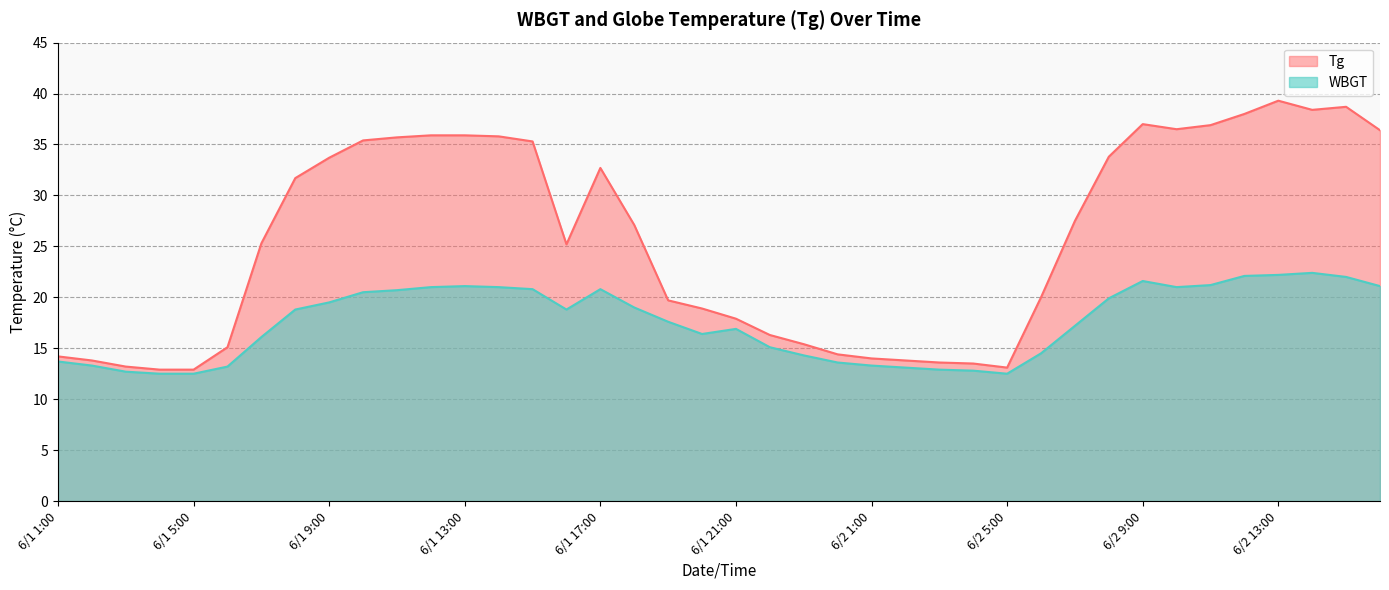

What is the label of the 13th point from the right?

6/2 4:00